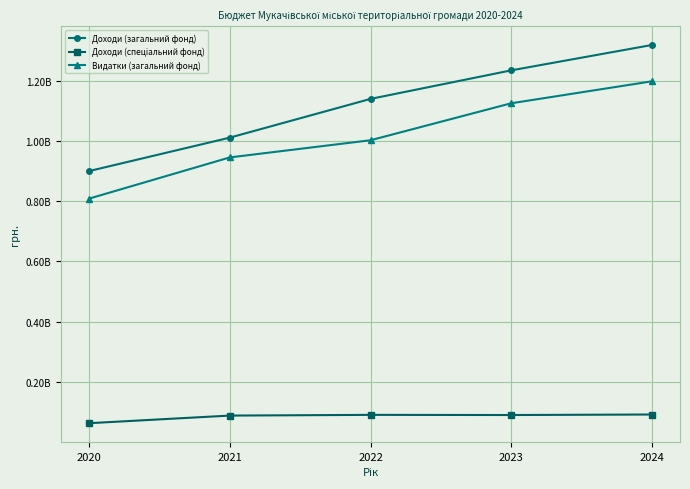

What is the sum of all Видатки (загальний фонд) values?

5078912614